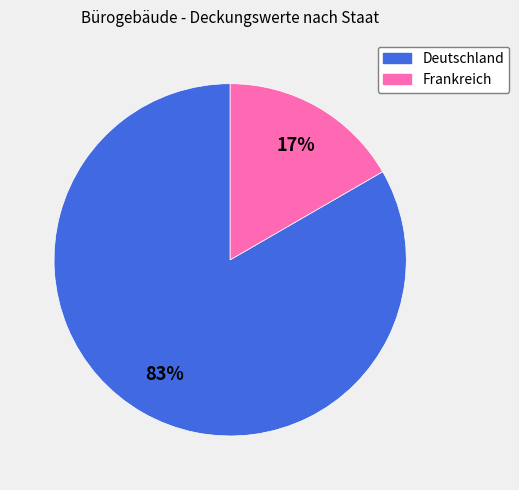

Combined, do Frankreich and Deutschland account for over 50%?

Yes